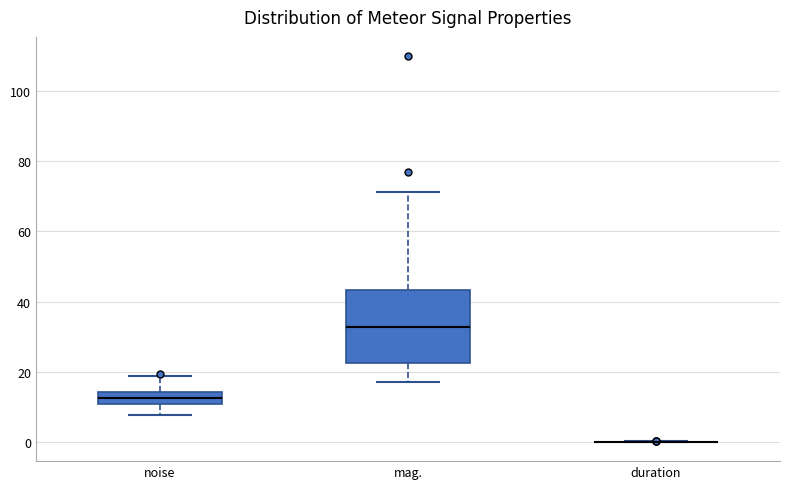

Reading left to right, transcribe this box plot: for each box, give where its median line is, the range the box spans, and where its two whiskers end, as read against the y-axis. The values are not printed on the chart, so give them approximately, as read against the axis.

noise: median 12, box 10 to 14, whiskers 8 to 18
mag.: median 32, box 22 to 44, whiskers 18 to 72
duration: box collapsed to a line at 0, whiskers 0 to 0